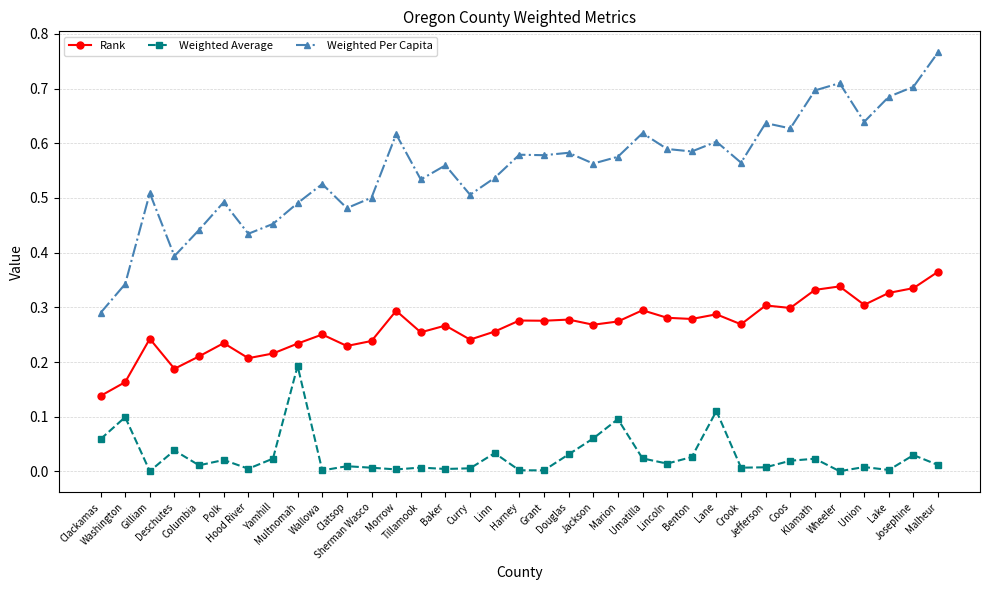

What is the label of the 13th point from the right?

Umatilla